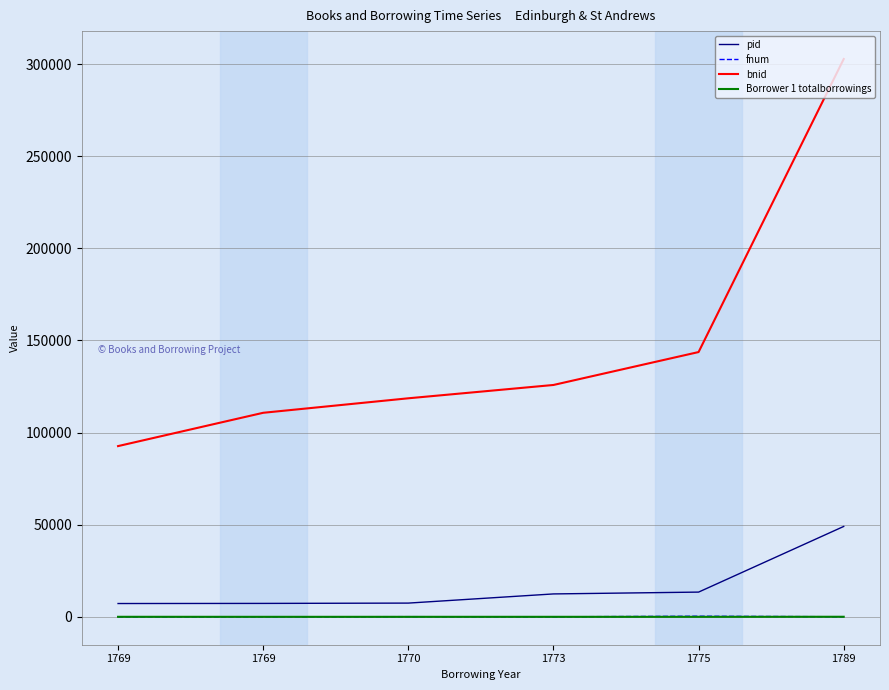

Reading left to right, list all the values displayed in this chart.

pid: 1769=7223	1769=7286	1770=7454	1773=12431	1775=13424	1789=49055
fnum: 1769=15	1769=36	1770=92	1773=8	1775=339	1789=34
bnid: 1769=92651	1769=110726	1770=118595	1773=125822	1775=143685	1789=302713
Borrower 1 totalborrowings: 1769=16	1769=2	1770=7	1773=8	1775=4	1789=38